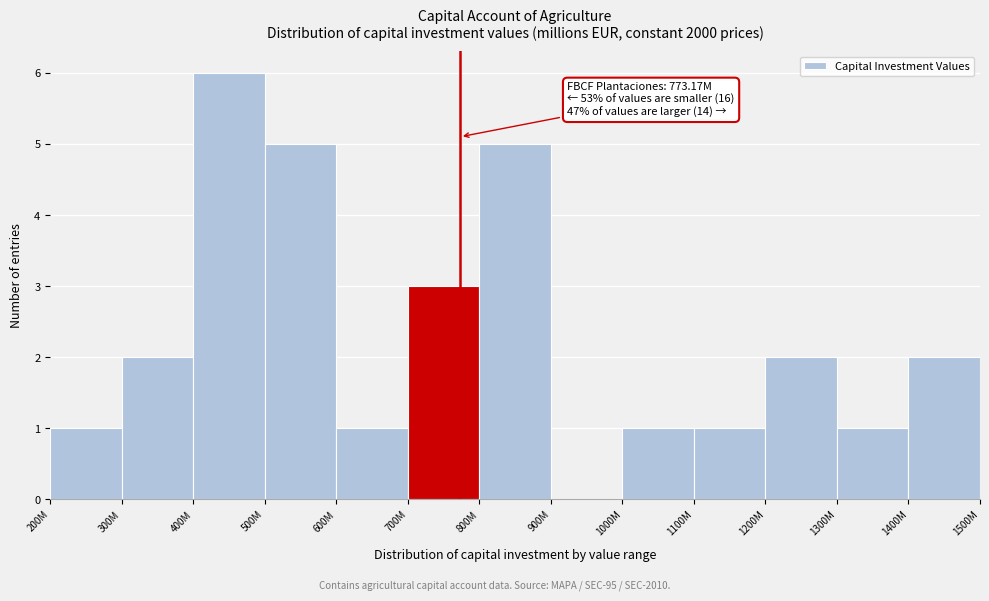

Reading left to right, extract all data points from this chart.

200M=1	300M=2	400M=6	500M=5	600M=1	700M=3	800M=5	900M=0	1000M=1	1100M=1	1200M=2	1300M=1	1400M=2